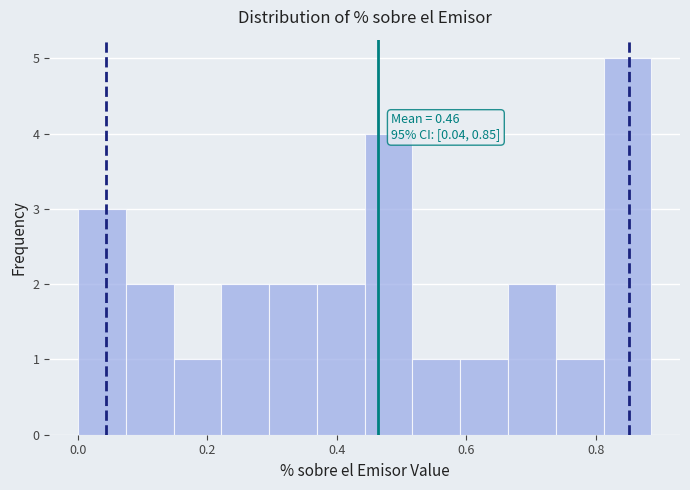

Around what value on the x-axis is the tallest bar? Give the approximate position of its centre, as read against the axis.

0.84